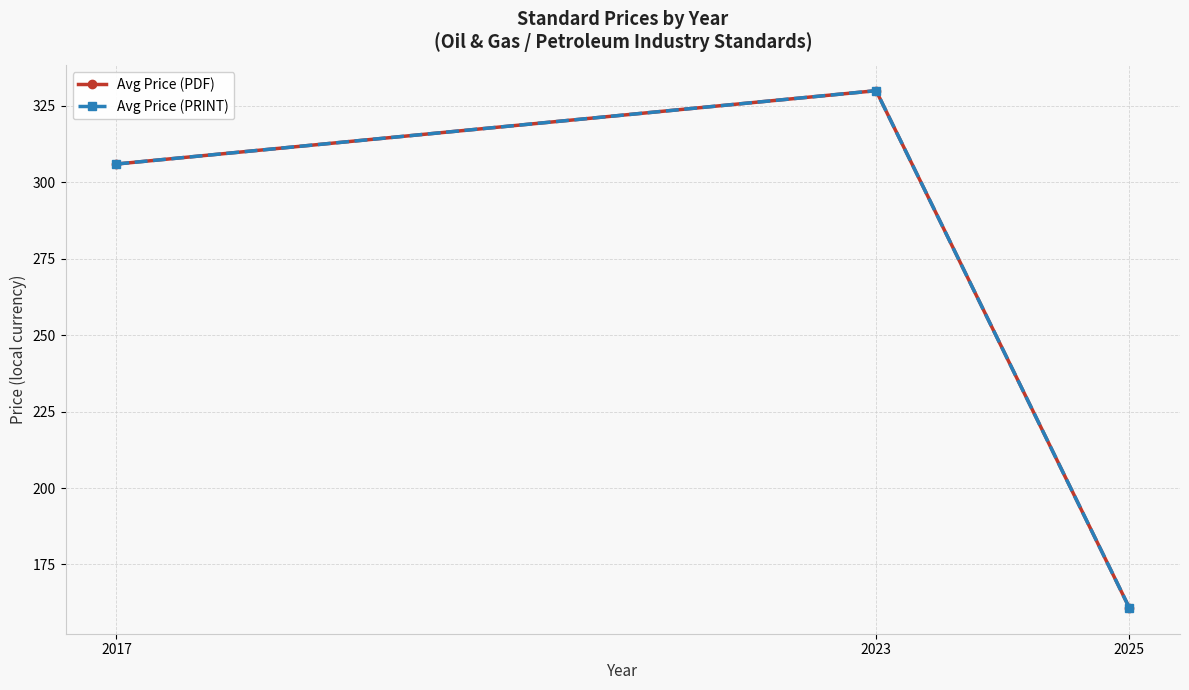

Between 2023 and 2025, which series saw the biggest shift?

Avg Price (PDF)